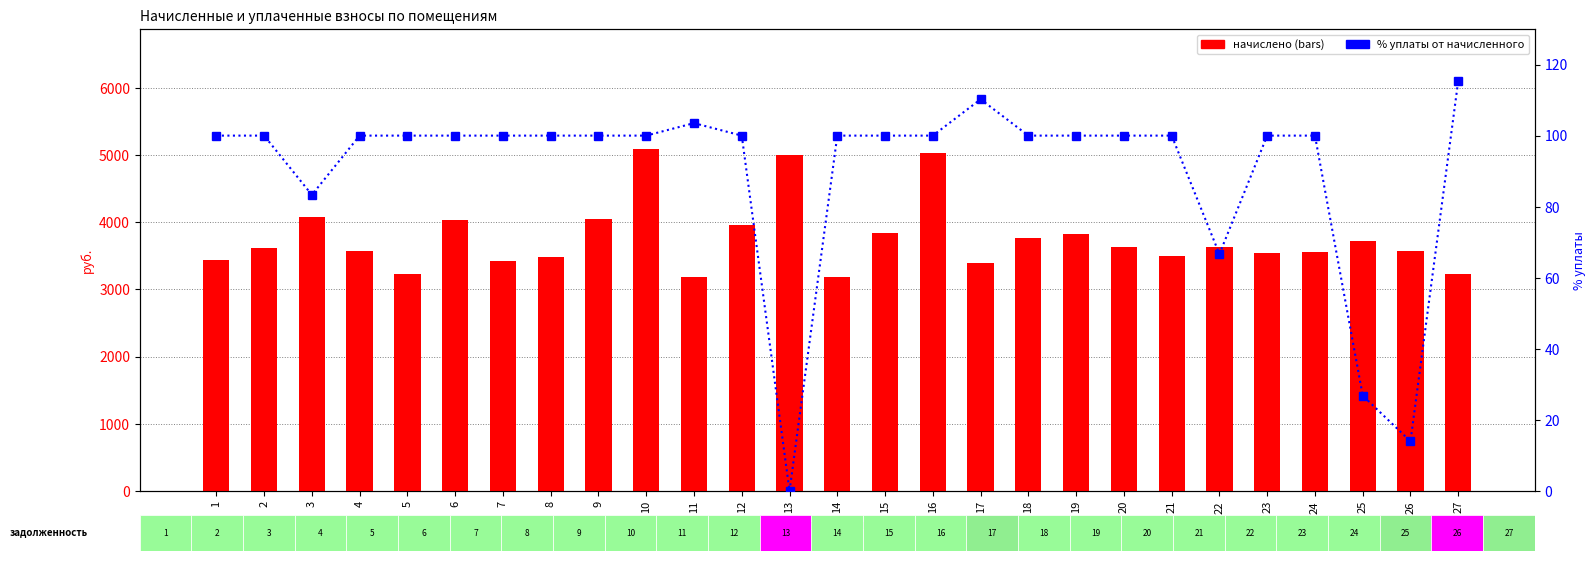

At which label does уплачено % reach its peak?

27